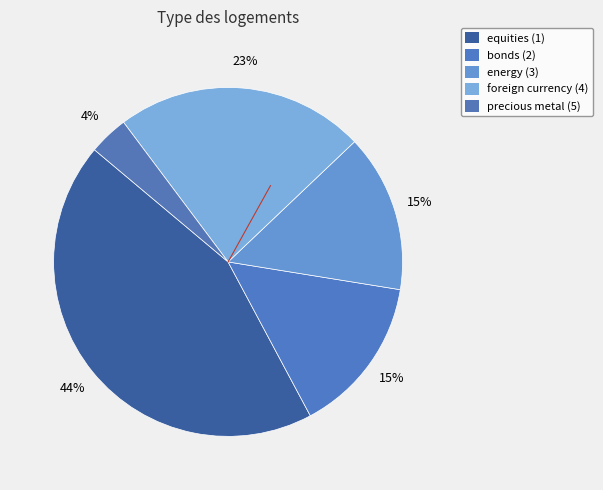

Rank the categories by value from highest to lowest.

equities (1), foreign currency (4), bonds (2), energy (3), precious metal (5)